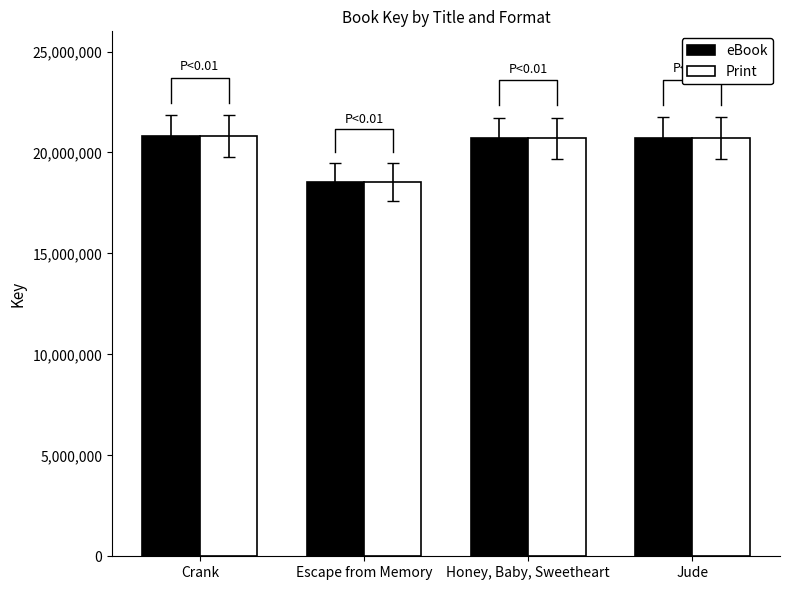

Reading right to left, what are all the values shown in this chart?

eBook: Jude=20713833	Honey, Baby, Sweetheart=20692221	Escape from Memory=18545866	Crank=20799661
Print: Jude=20713833	Honey, Baby, Sweetheart=20692221	Escape from Memory=18545866	Crank=20799661